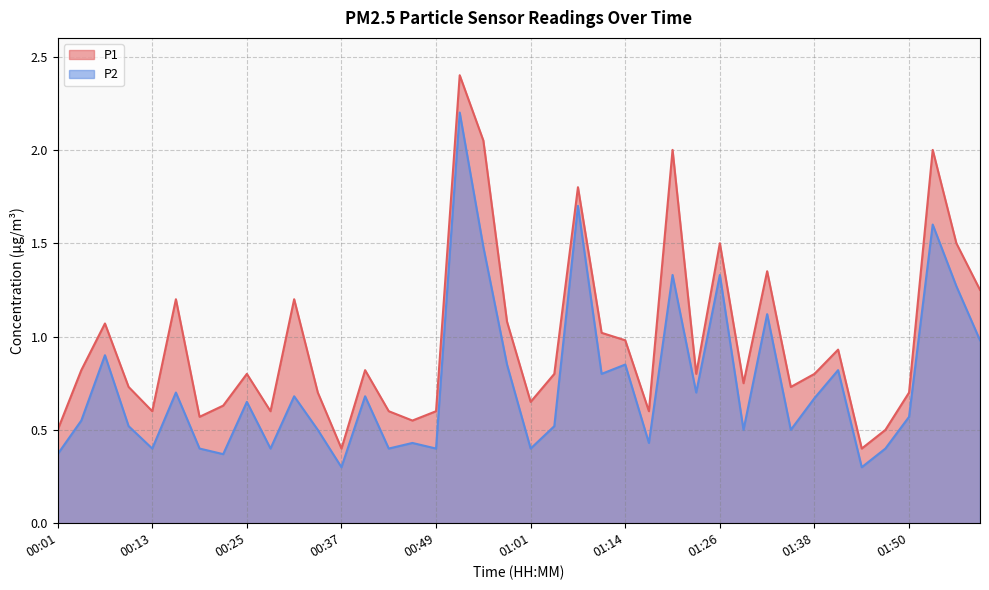

List the series in order of their overall mean, highest first.

P1, P2